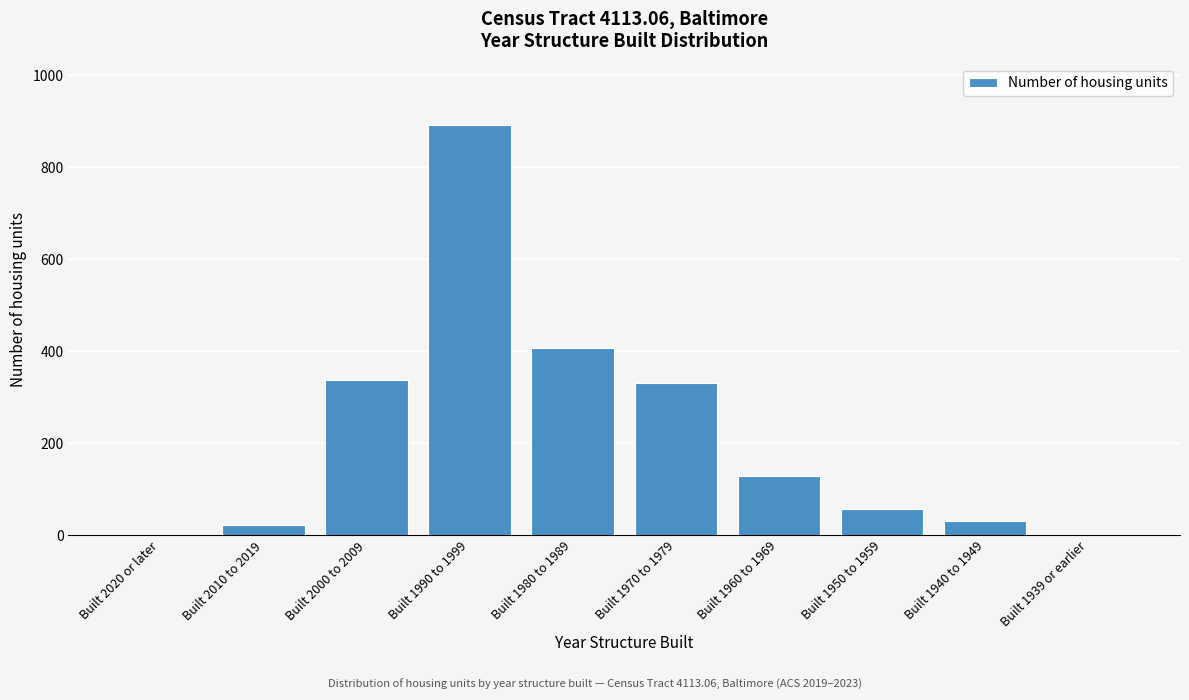

Reading left to right, transcribe all the data shown in this chart.

Built 2020 or later=0	Built 2010 to 2019=22	Built 2000 to 2009=338	Built 1990 to 1999=891	Built 1980 to 1989=407	Built 1970 to 1979=330	Built 1960 to 1969=128	Built 1950 to 1959=56	Built 1940 to 1949=31	Built 1939 or earlier=0